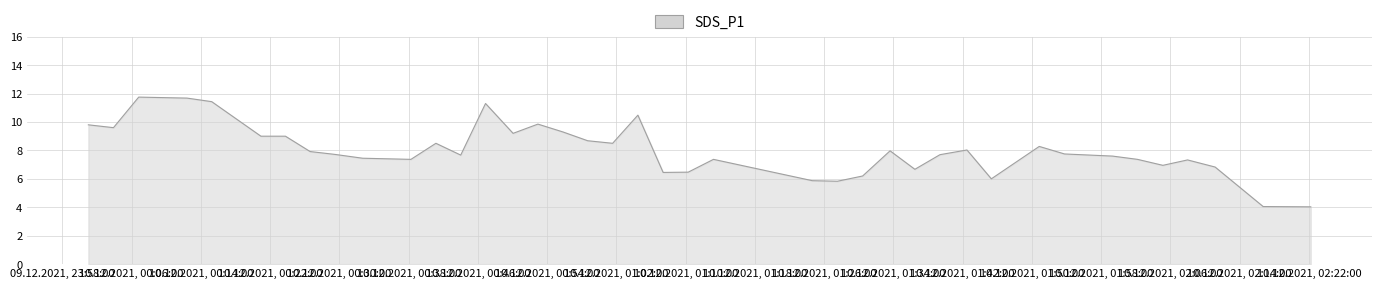

What is the difference between the maximum and minimum values?

7.7